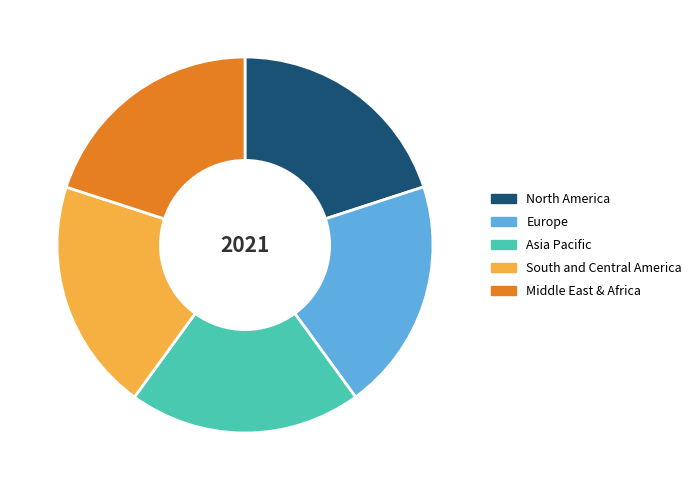

Is there a majority slice in this chart?

No